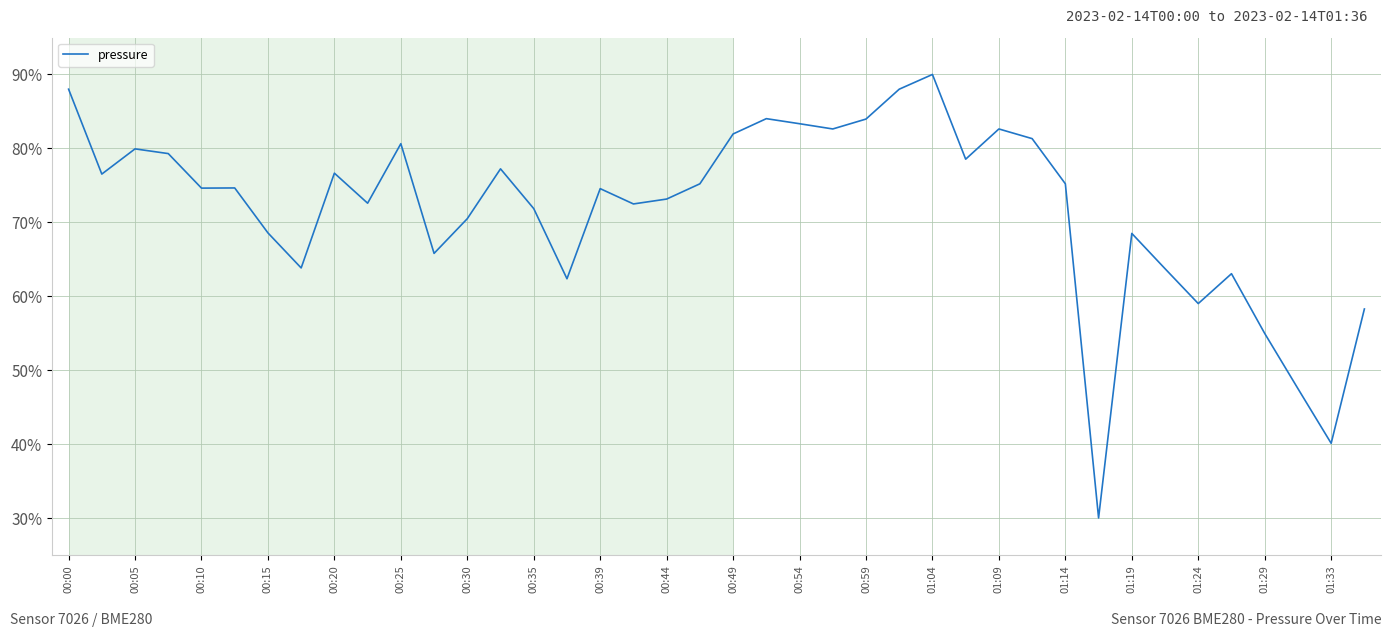

What is the minimum value shown in the chart?

30.0